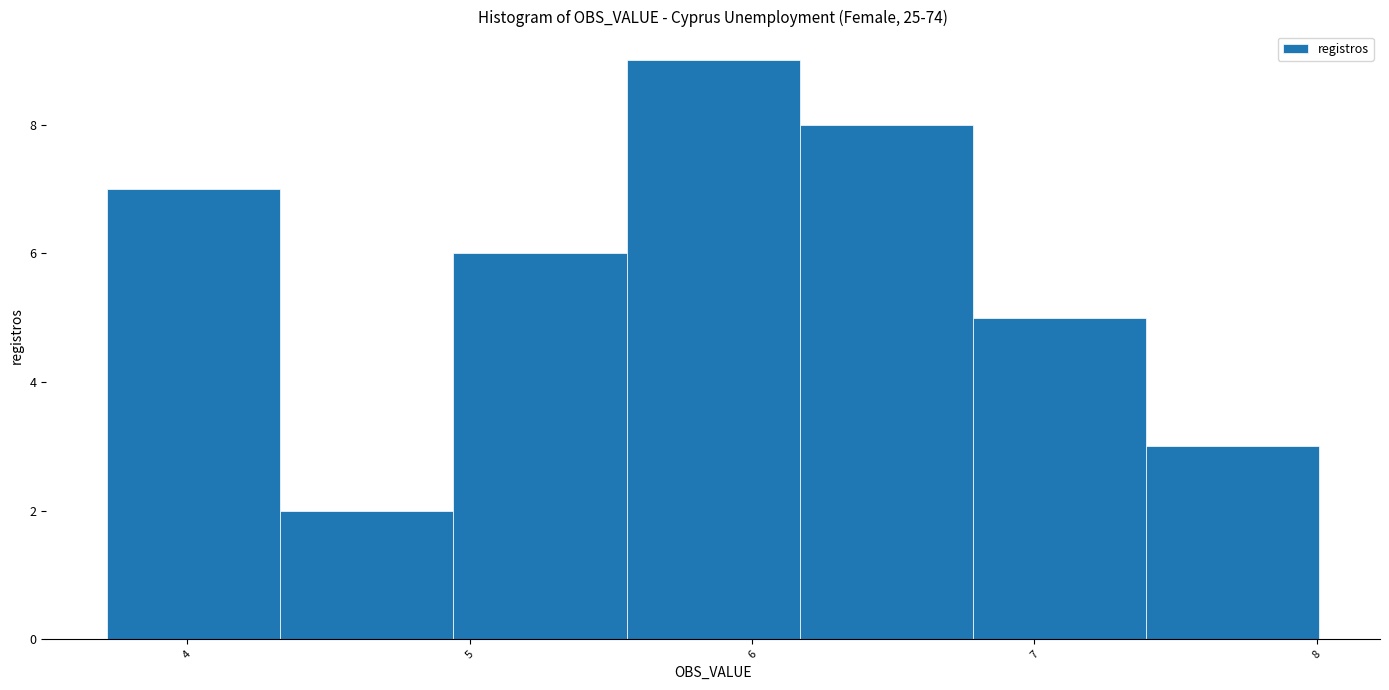

How tall is the bar that spans 3.7 to 4.3 on the x-axis? Neither the bar edges nor the heights are printed on the chart, so give them approximately, as read against the axes.

7